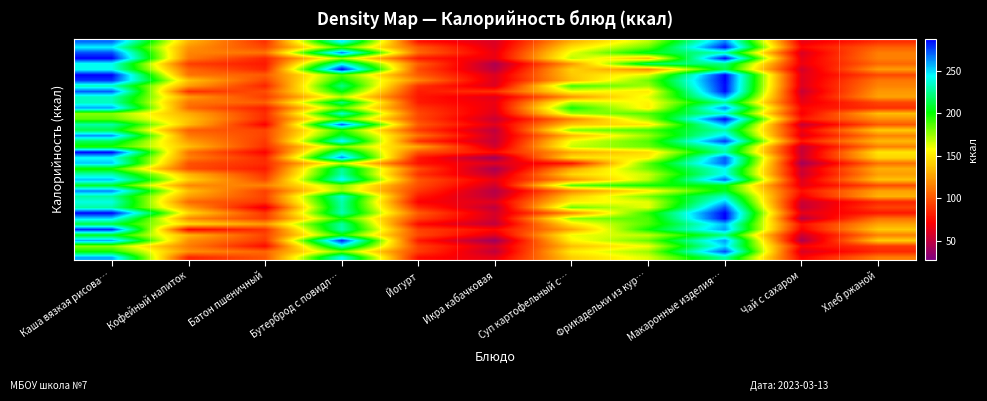

What is the smallest value displayed?

39.0